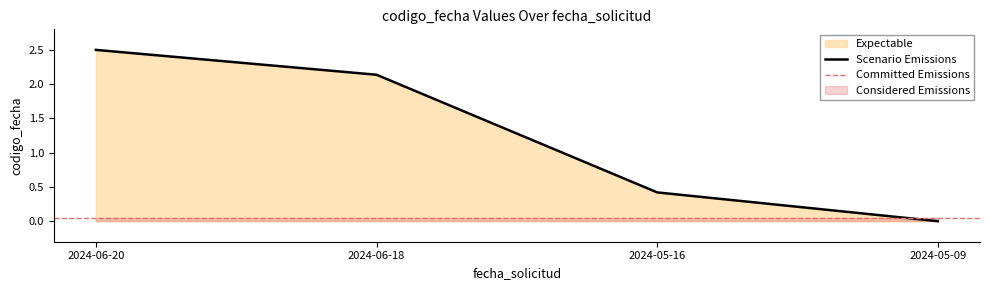

What position from the right is 2024-05-09?

1